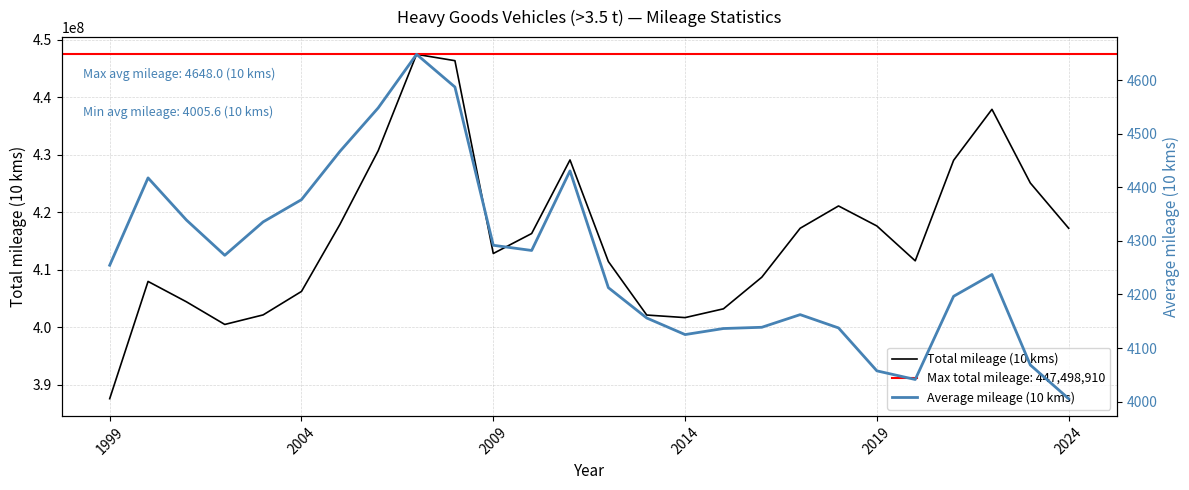

What is the lowest value of the Total mileage (10 kms) series?

387529952.7